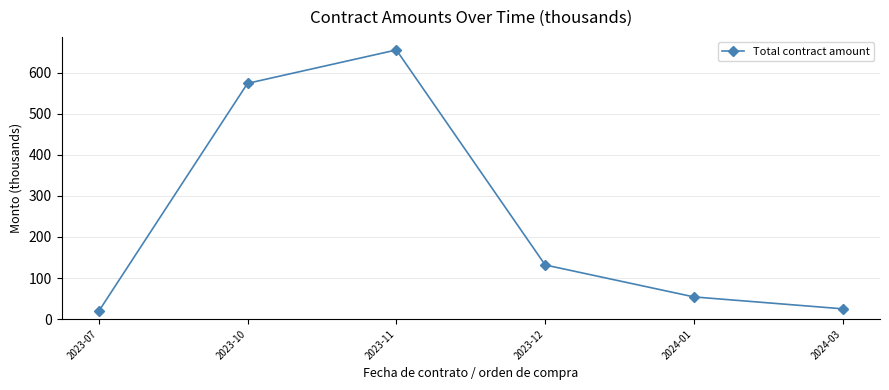

What value does the data have at 2023-12?

131.8